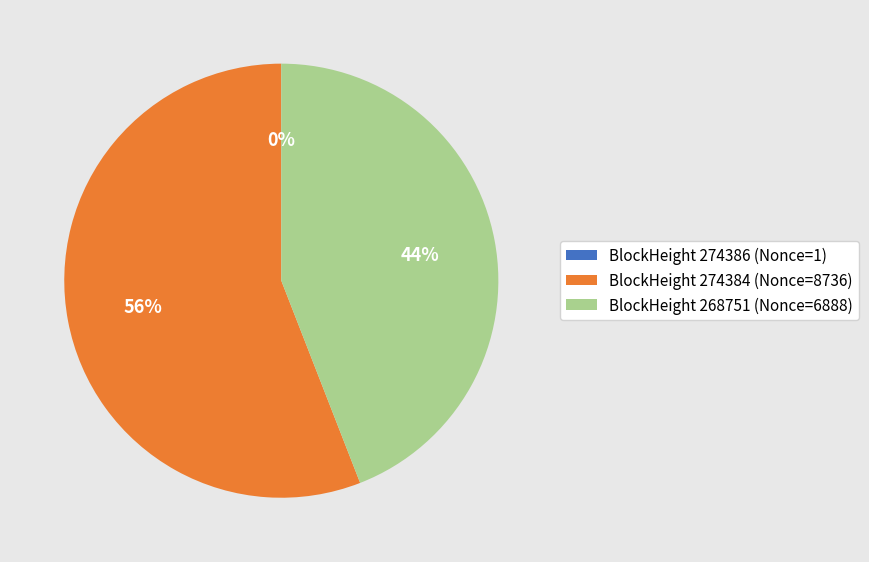

To the nearest percent, what is the difference between the largest and smallest slice percentages?

56%